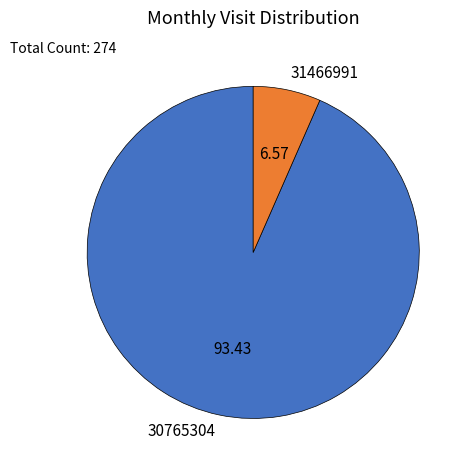

Is there a majority slice in this chart?

Yes